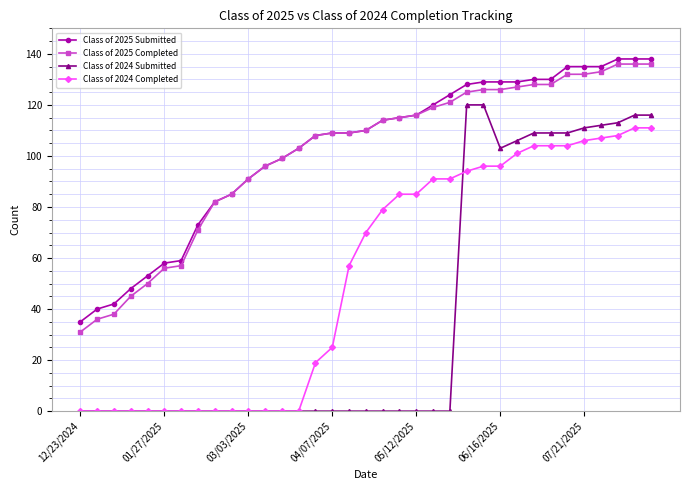

True or false: Class of 2024 Submitted and Class of 2025 Submitted intersect in this chart.

False